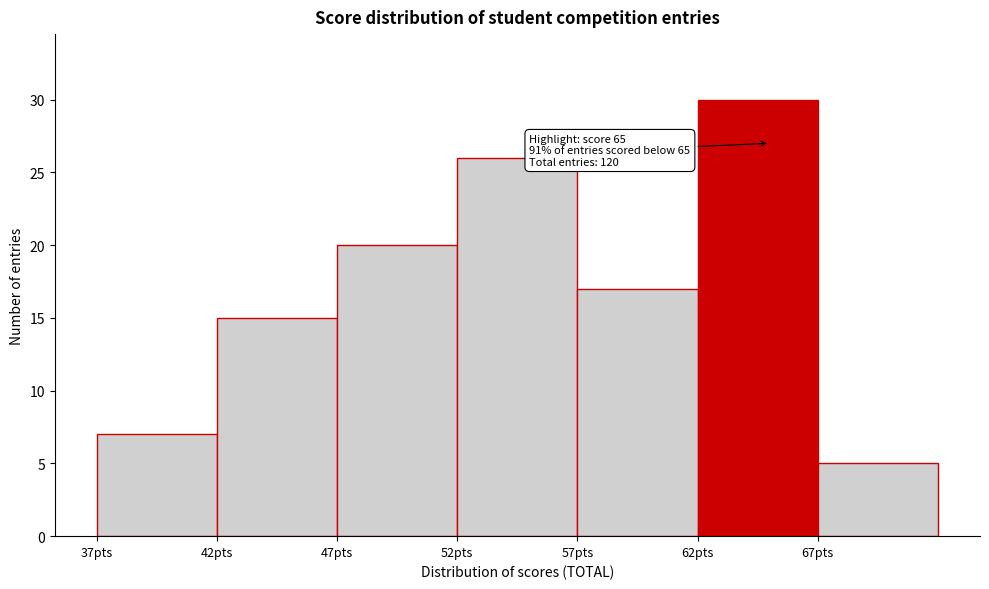

Over which range of the x-axis is the bar tallest?

62 to 67